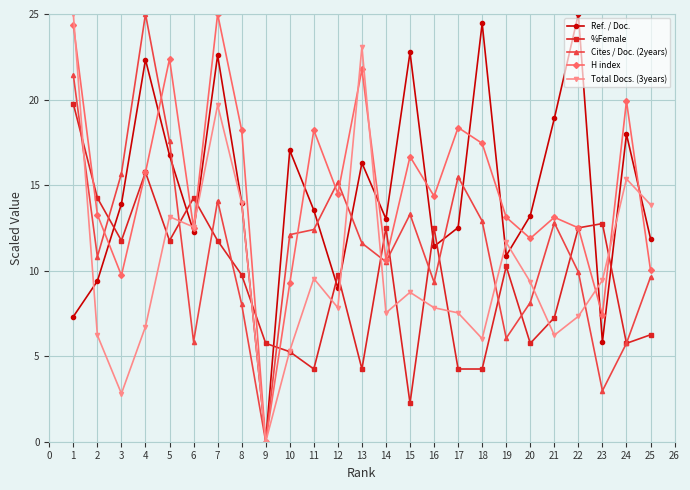

What is the total value across all series at 12?

56.3